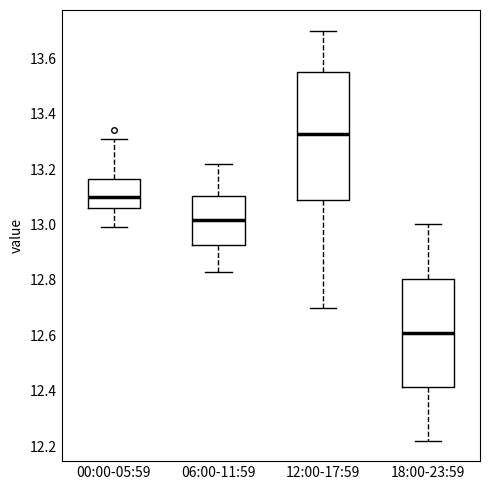

Reading left to right, transcribe this box plot: for each box, give where its median line is, the range the box spans, and where its two whiskers end, as read against the y-axis. The values are not printed on the chart, so give them approximately, as read against the axis.

00:00-05:59: median 13.10, box 13.06 to 13.16, whiskers 13.00 to 13.32
06:00-11:59: median 13.02, box 12.92 to 13.10, whiskers 12.84 to 13.22
12:00-17:59: median 13.32, box 13.08 to 13.56, whiskers 12.70 to 13.70
18:00-23:59: median 12.62, box 12.42 to 12.80, whiskers 12.22 to 13.00